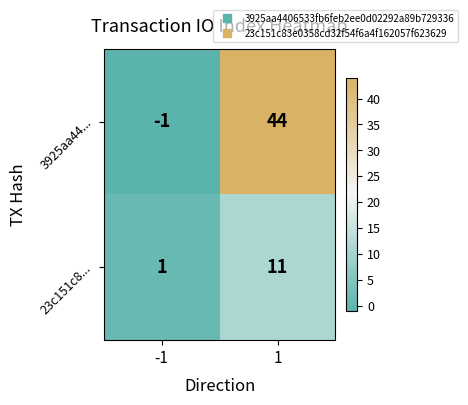

Which series changed the most between -1 and 1?

3925aa44...